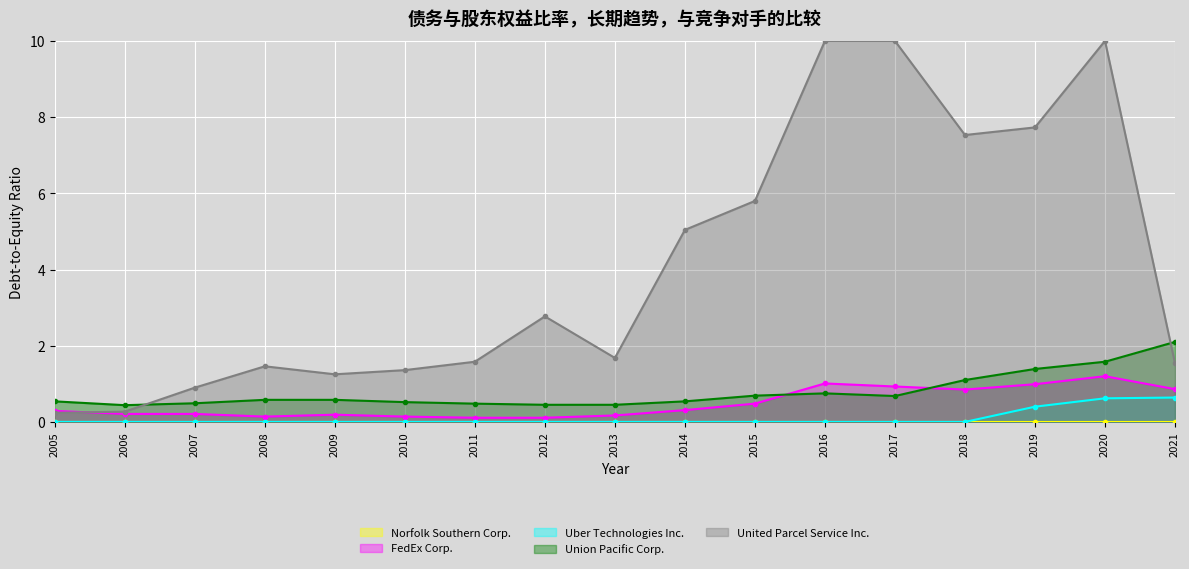

The value of Union Pacific Corp. at 2006 is 0.2. True or false?

False